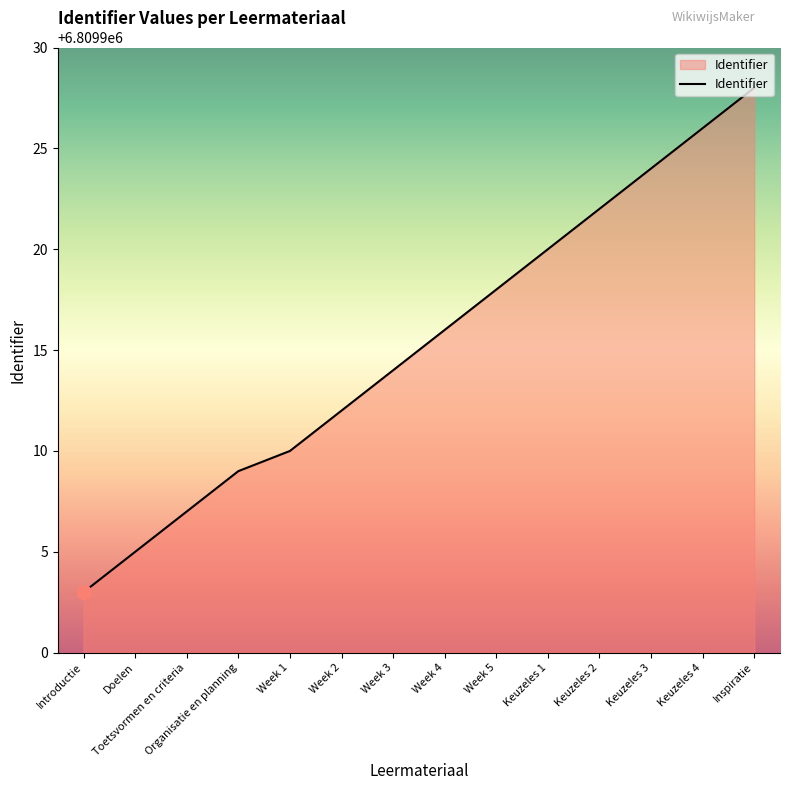

How many categories are shown in the chart?

14